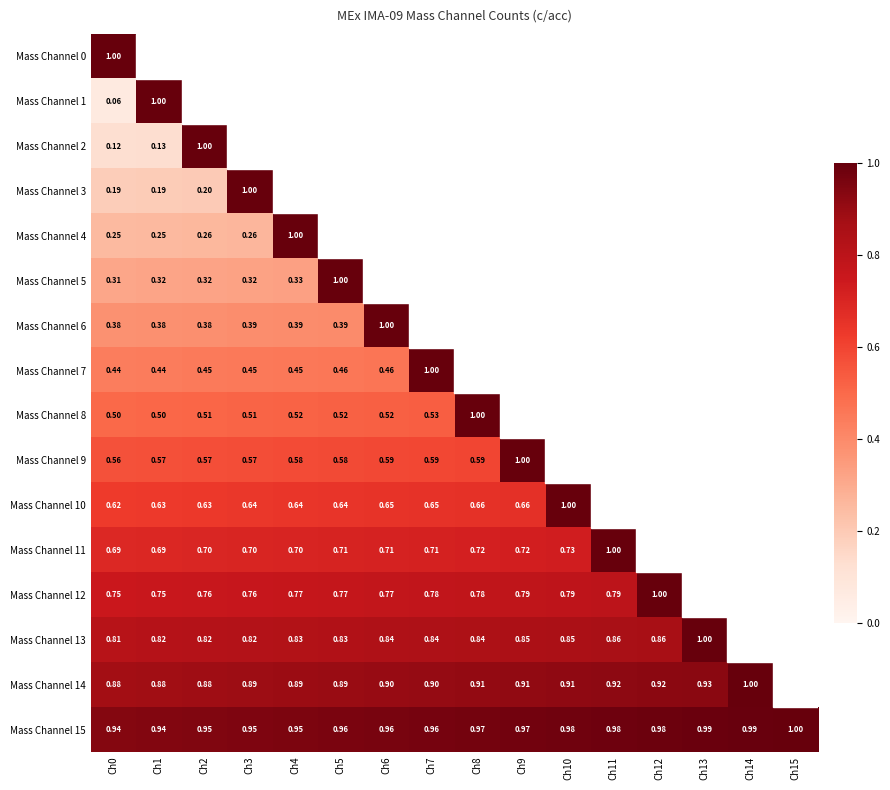

Rank the series by their average value, from lowest to highest.

Mass Channel 0, Mass Channel 1, Mass Channel 2, Mass Channel 3, Mass Channel 4, Mass Channel 5, Mass Channel 6, Mass Channel 7, Mass Channel 8, Mass Channel 9, Mass Channel 10, Mass Channel 11, Mass Channel 12, Mass Channel 13, Mass Channel 14, Mass Channel 15